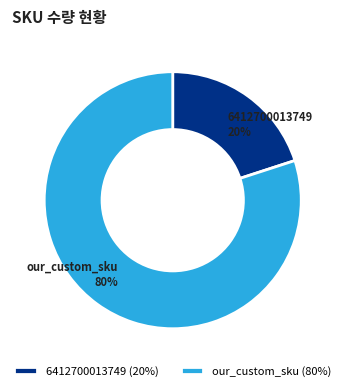

To the nearest percent, what portion does our_custom_sku represent?

80%